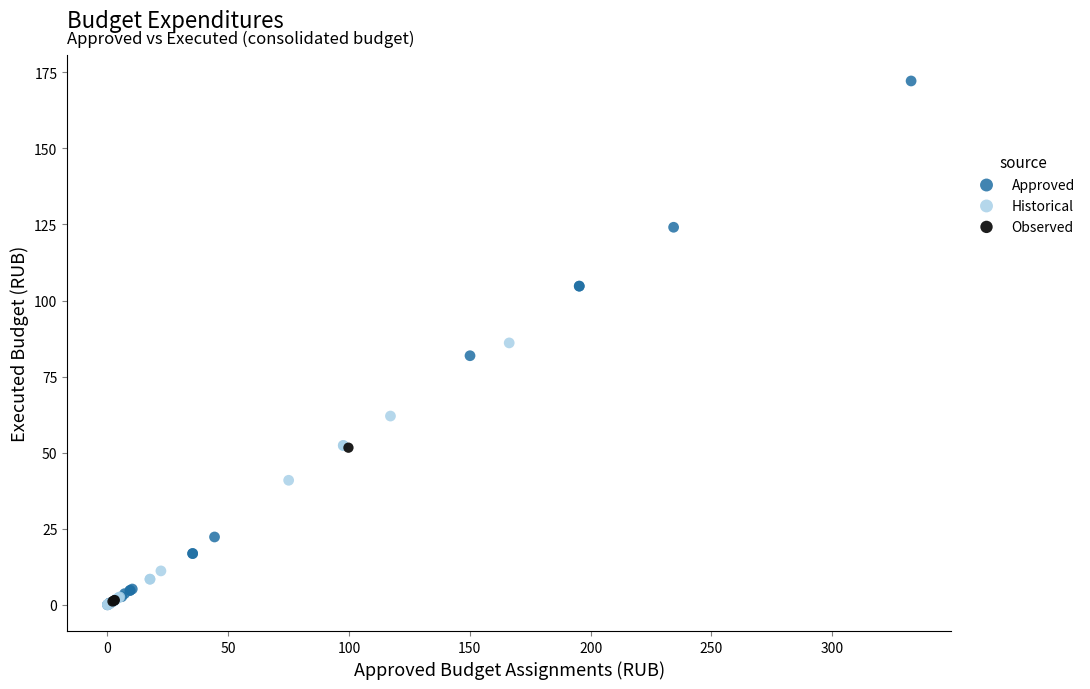

Which series has the widest spread of Y values?

Approved